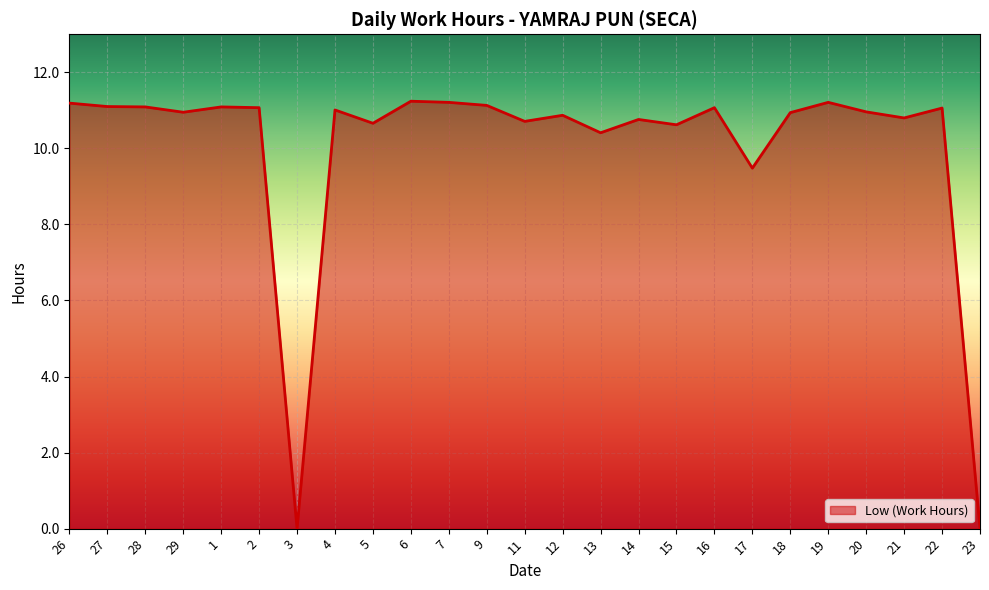

Is it true that the value at 16 is 11.1?

True